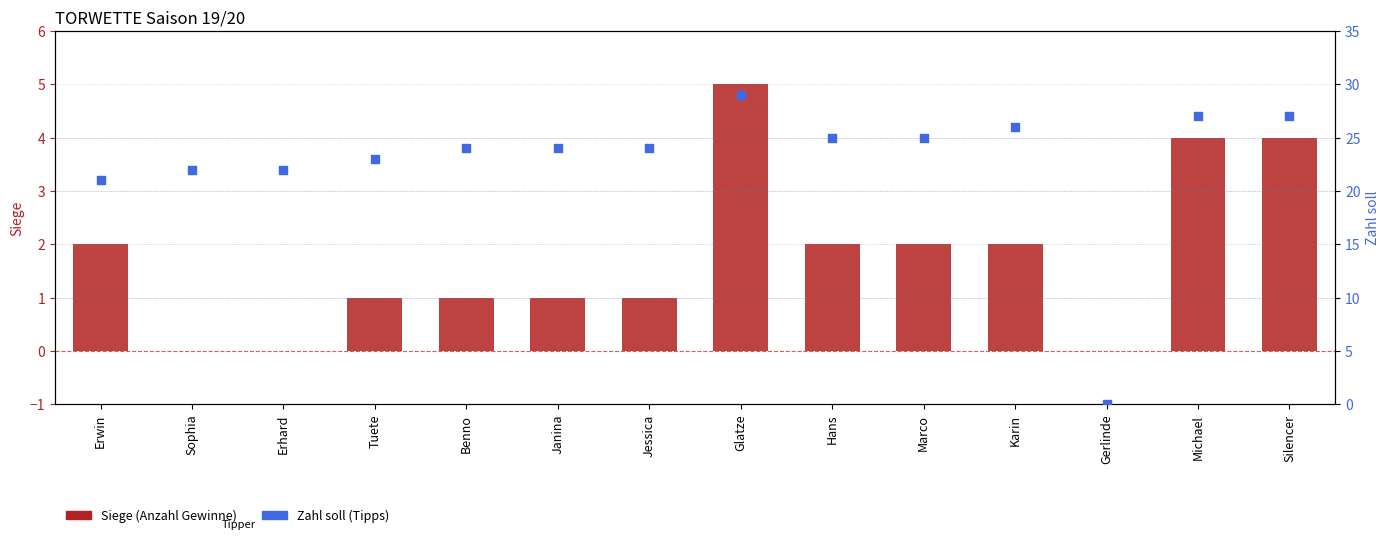

Which series contains the lowest Y value?

Siege